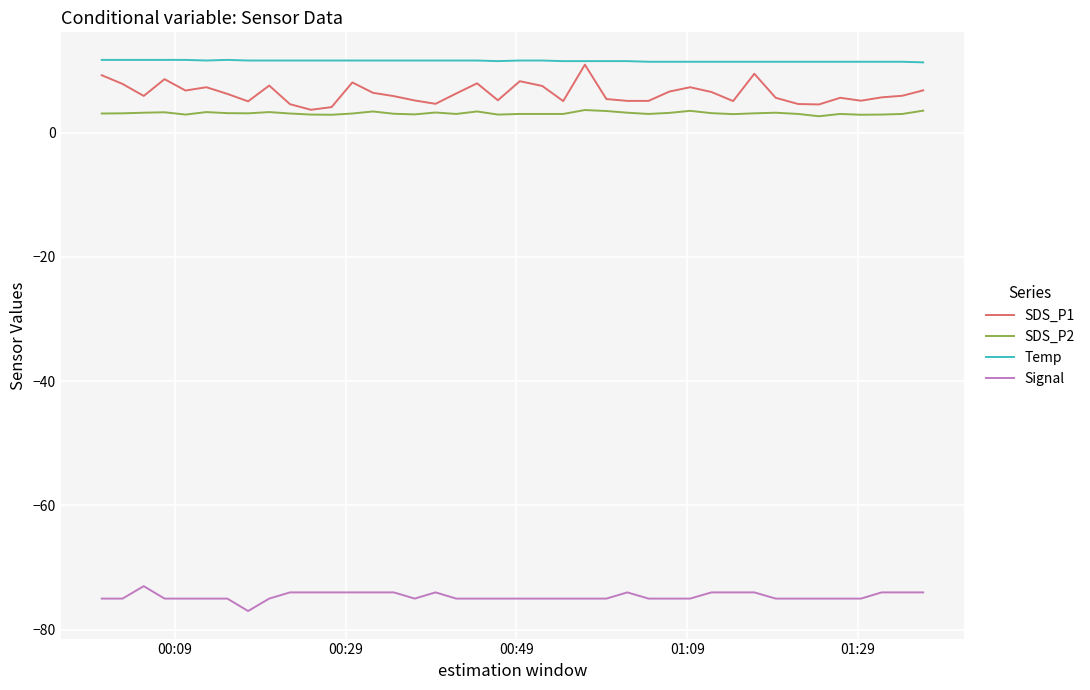

True or false: Signal and SDS_P2 intersect in this chart.

False